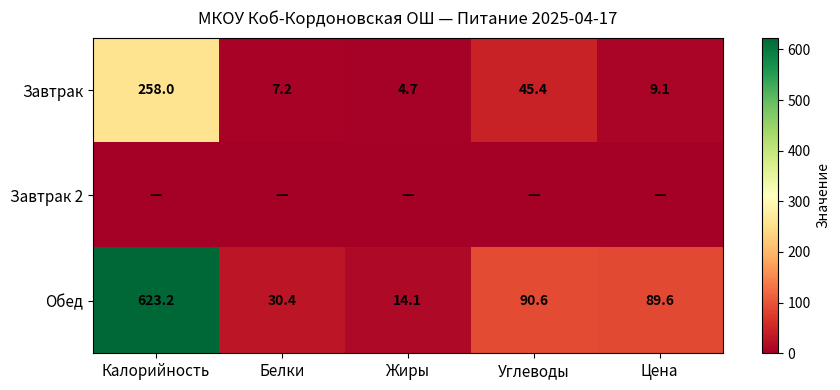

How many values in the Обед series exceed 89?

3